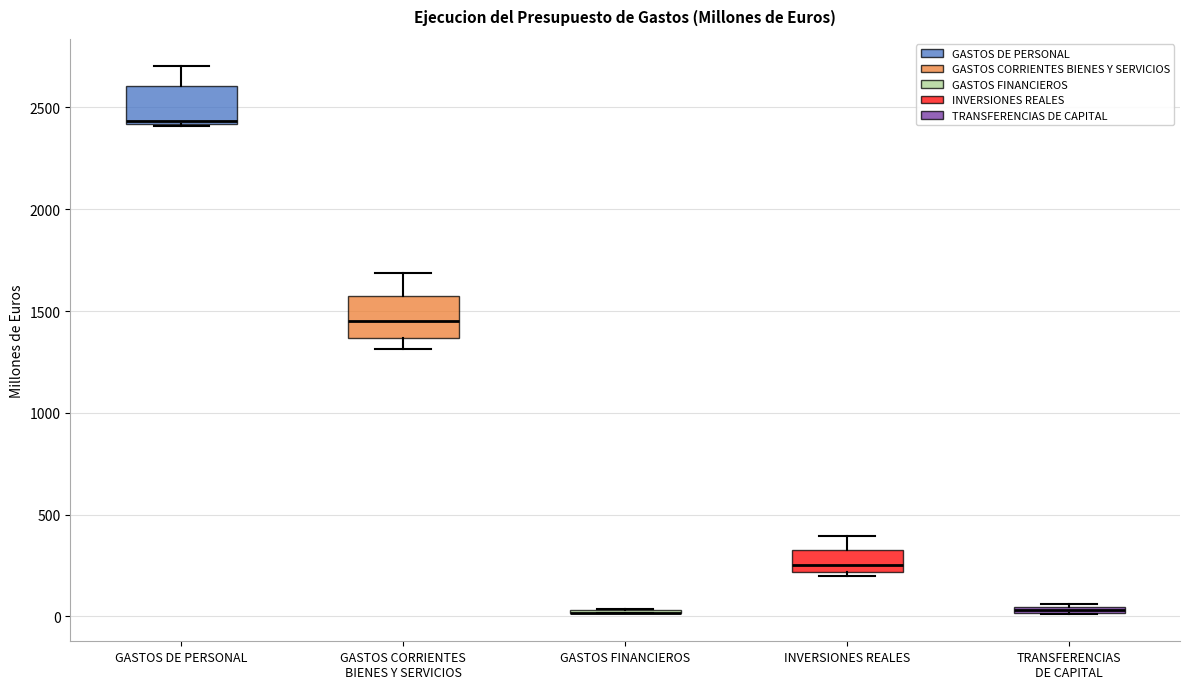

Where is the upper edge of the box for GASTOS DE PERSONAL on the y-axis? The values are not printed on the chart, so give them approximately, as read against the axis.

2600